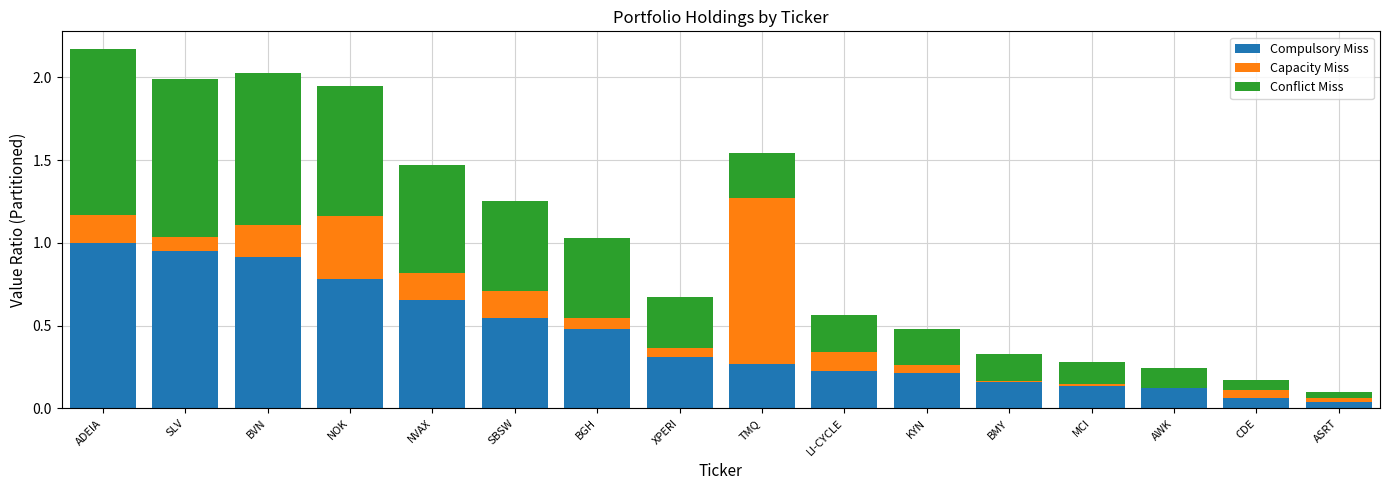

Are the bars horizontal?

No